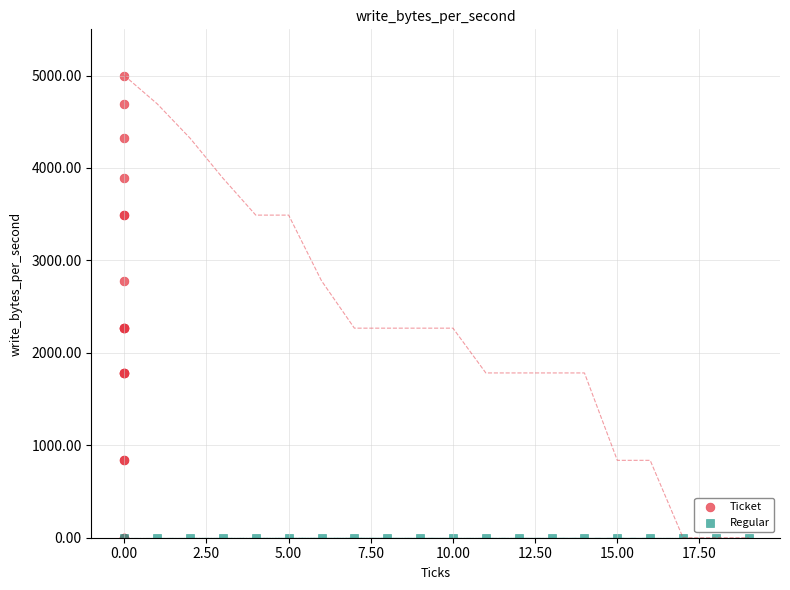

Which series contains the highest Y value?

Ticket